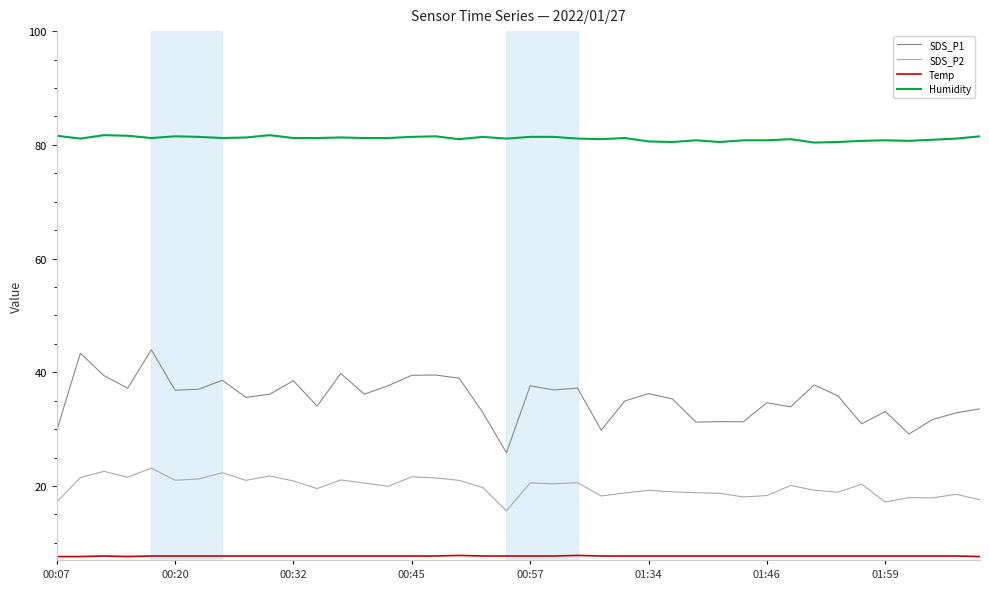

Which series has the widest spread of values?

SDS_P1